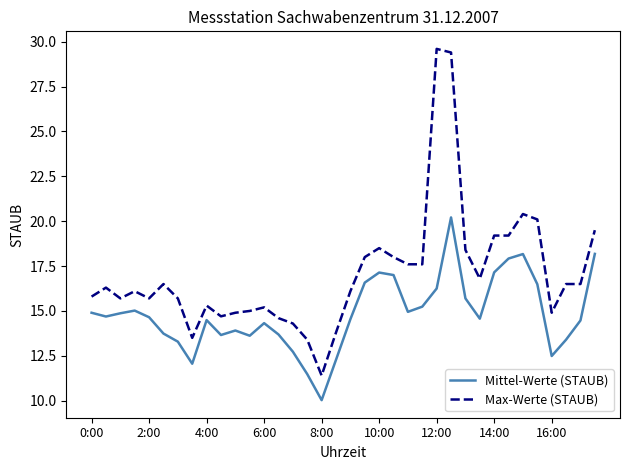

What is the maximum value for Mittel-Werte (STAUB)?

20.2